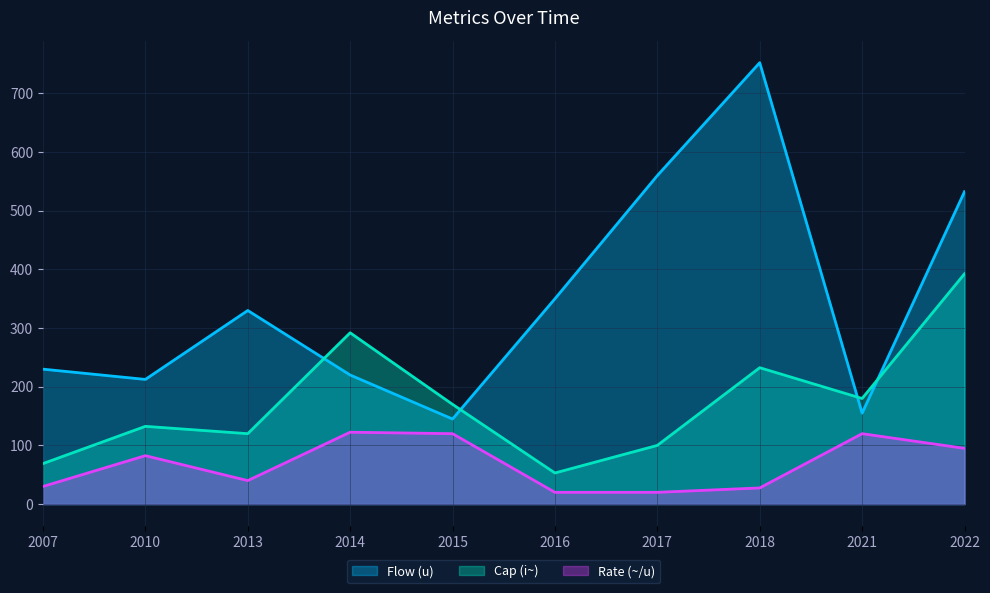

How many lines are shown in the chart?

3